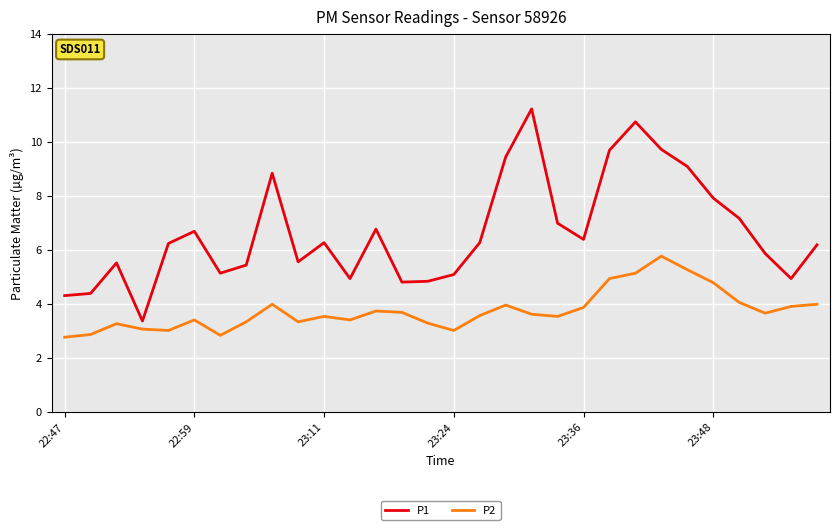

Which series has the widest spread of values?

P1